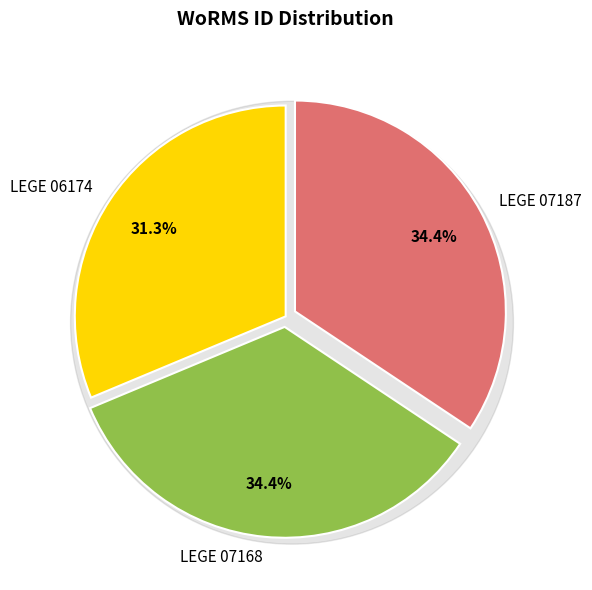

Is it true that LEGE 06174 is 37% of the pie?

False